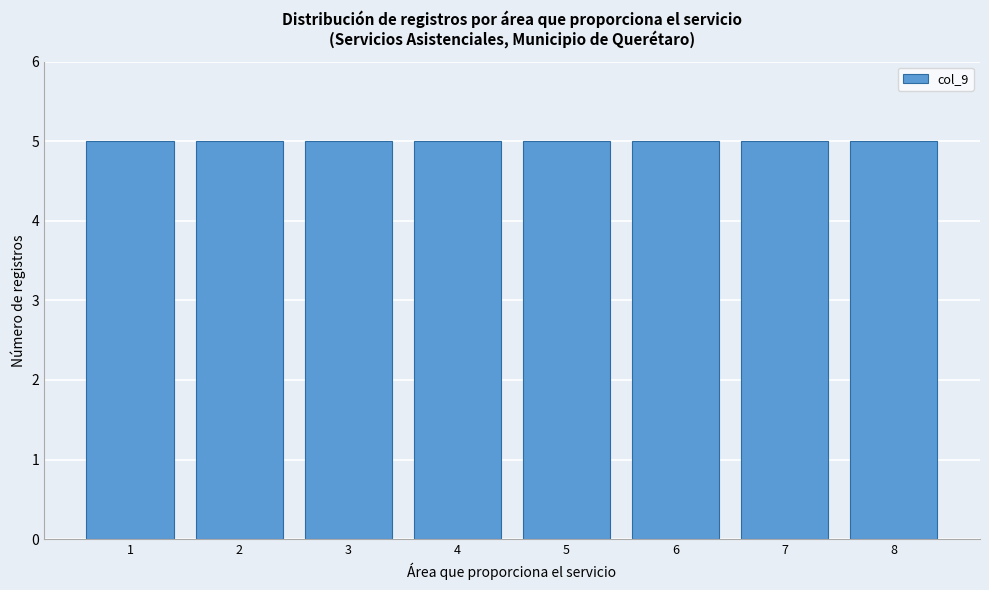

Reading left to right, list every bar in this chart as the range it spans on the x-axis followed by its height. The values are not printed on the chart, so give them approximately, as read against the axis.

0.5 to 1.5: 5
1.5 to 2.5: 5
2.5 to 3.5: 5
3.5 to 4.5: 5
4.5 to 5.5: 5
5.5 to 6.5: 5
6.5 to 7.5: 5
7.5 to 8.5: 5